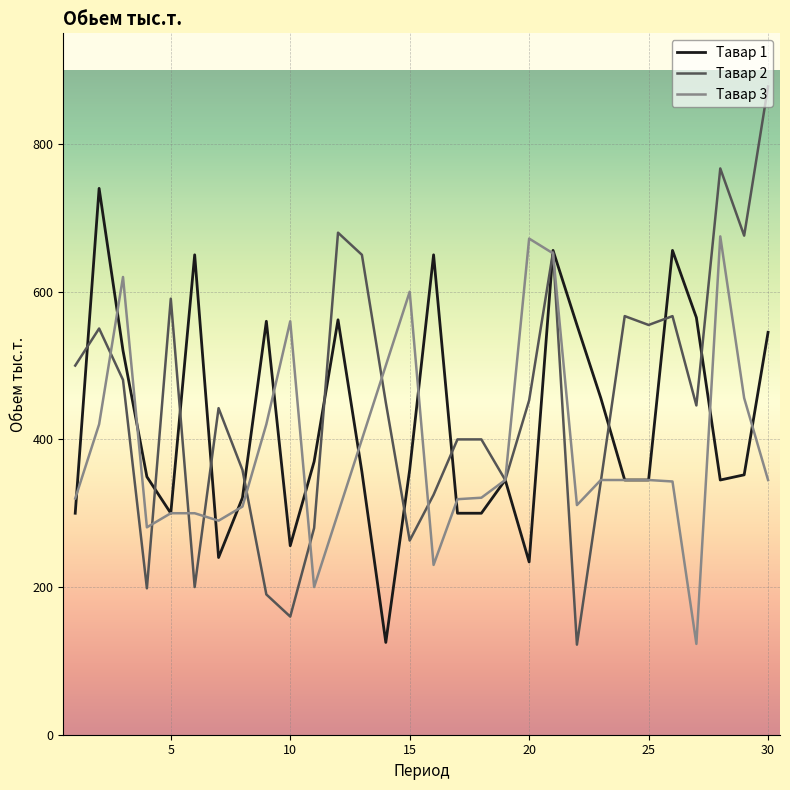

What is the maximum value for Тавар 2?

878.0